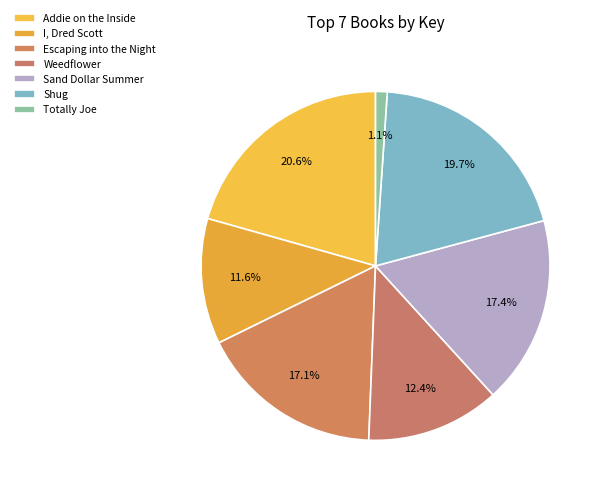

True or false: Sand Dollar Summer accounts for 26% of the total.

False